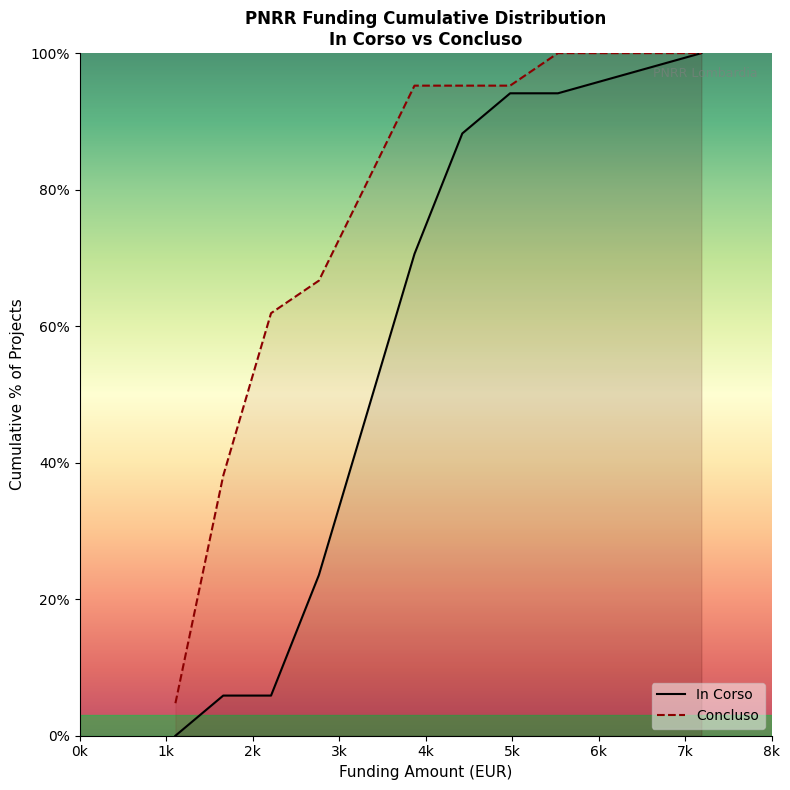

Which series has the largest total across all categories?

Concluso